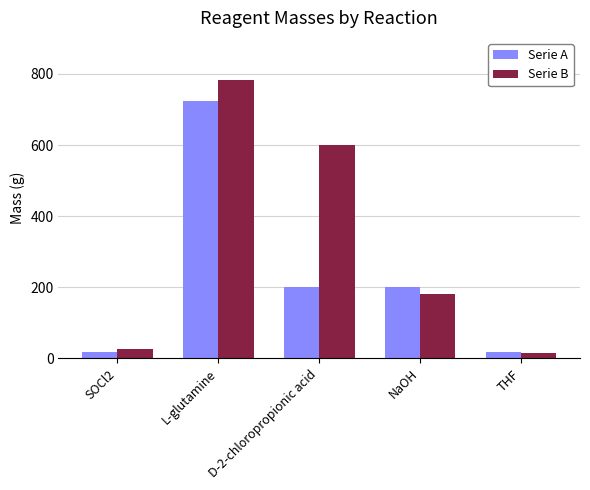

Rank the series by their average value, from lowest to highest.

Serie A, Serie B